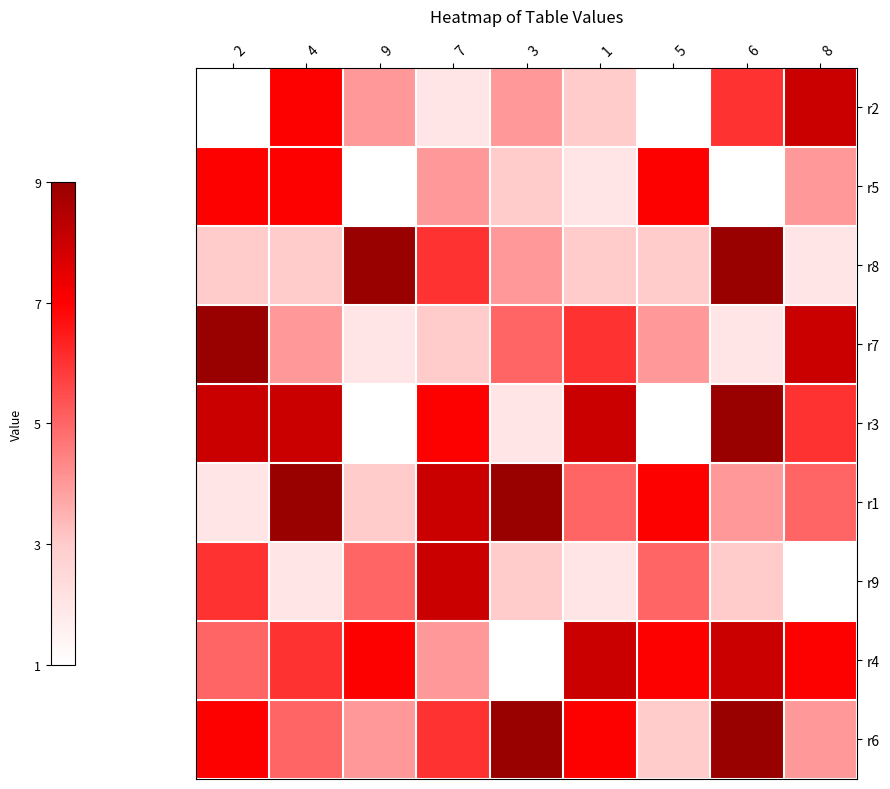

Reading left to right, list all the values displayed in this chart.

r2: 2=1	4=7	9=4	7=2	3=4	1=3	5=1	6=6	8=8
r5: 2=7	4=7	9=1	7=4	3=3	1=2	5=7	6=1	8=4
r8: 2=3	4=3	9=9	7=6	3=4	1=3	5=3	6=9	8=2
r7: 2=9	4=4	9=2	7=3	3=5	1=6	5=4	6=2	8=8
r3: 2=8	4=8	9=1	7=7	3=2	1=8	5=1	6=9	8=6
r1: 2=2	4=9	9=3	7=8	3=9	1=5	5=7	6=4	8=5
r9: 2=6	4=2	9=5	7=8	3=3	1=2	5=5	6=3	8=1
r4: 2=5	4=6	9=7	7=4	3=1	1=8	5=7	6=8	8=7
r6: 2=7	4=5	9=4	7=6	3=9	1=7	5=3	6=9	8=4